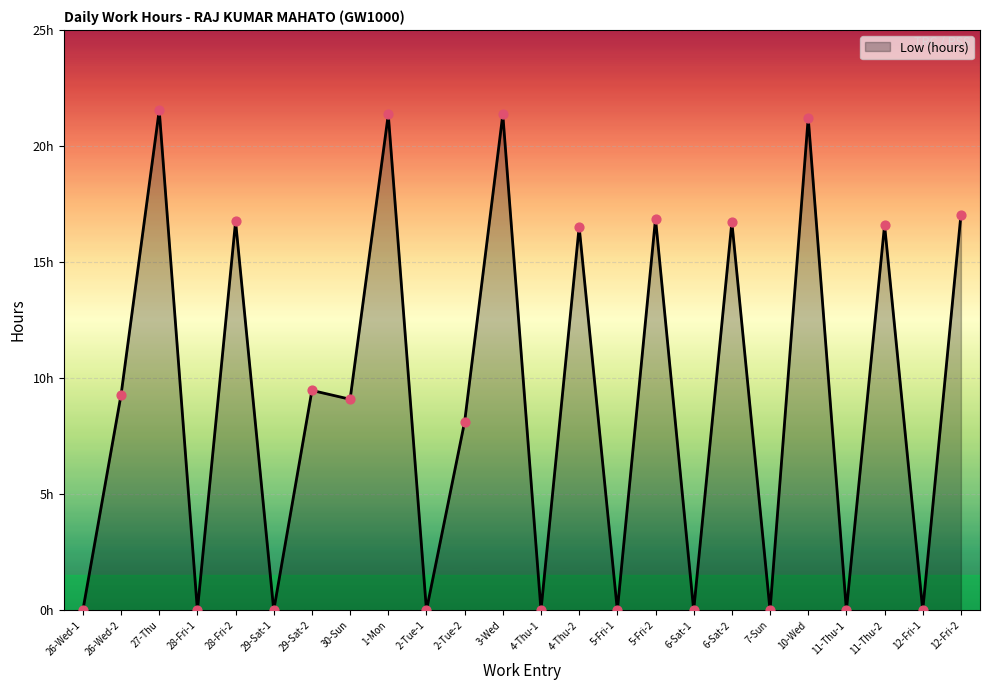

Is this an area chart (filled region under the line)?

Yes